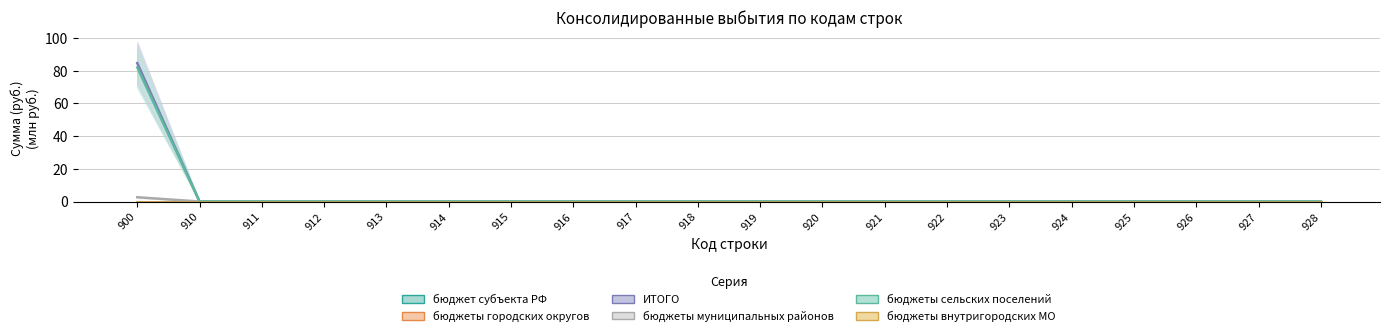

Between 916 and 910, which is larger?

916